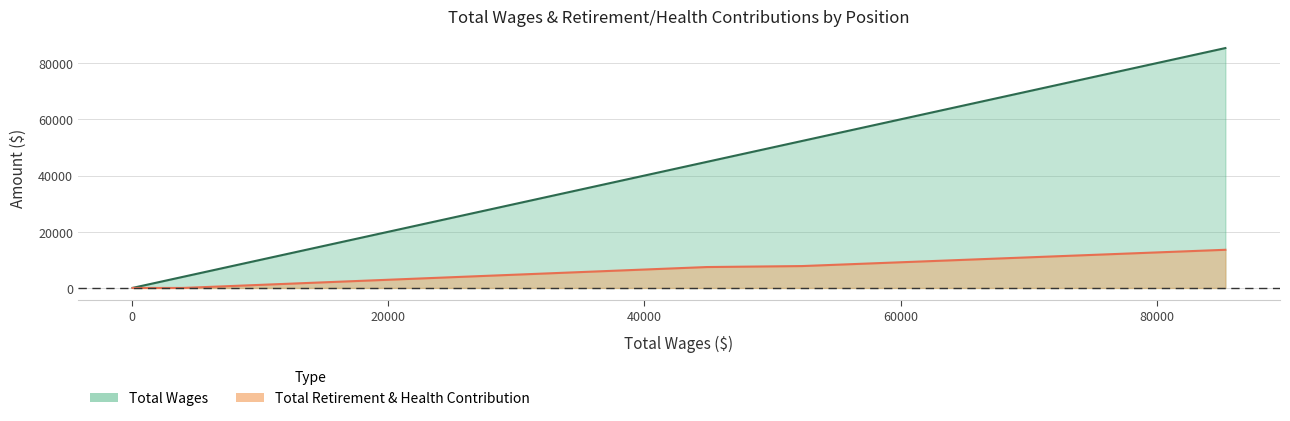

Reading left to right, what are all the values shown in this chart?

Total Wages: Medical Assisting Program Chair=85369.0	Program Specialist II=52295.0	Medical Assisting Instructor=44866.0	Adj & OL Instructor (3951)=3951.0	Adj & OL Instructor (2065)=2065.0	Medical Assisting Stdt Asst=1011.0	Adj & OL Instructor (714)=714.0	Adj & OL Instructor (48)=48.0	Adj & OL Instructor (21)=21.0
Total Retirement & Health Contribution: Medical Assisting Program Chair=13581.5	Program Specialist II=7787.5	Medical Assisting Instructor=7439.5	Adj & OL Instructor (3951)=0.0	Adj & OL Instructor (2065)=0.0	Medical Assisting Stdt Asst=0.0	Adj & OL Instructor (714)=0.0	Adj & OL Instructor (48)=0.0	Adj & OL Instructor (21)=0.0